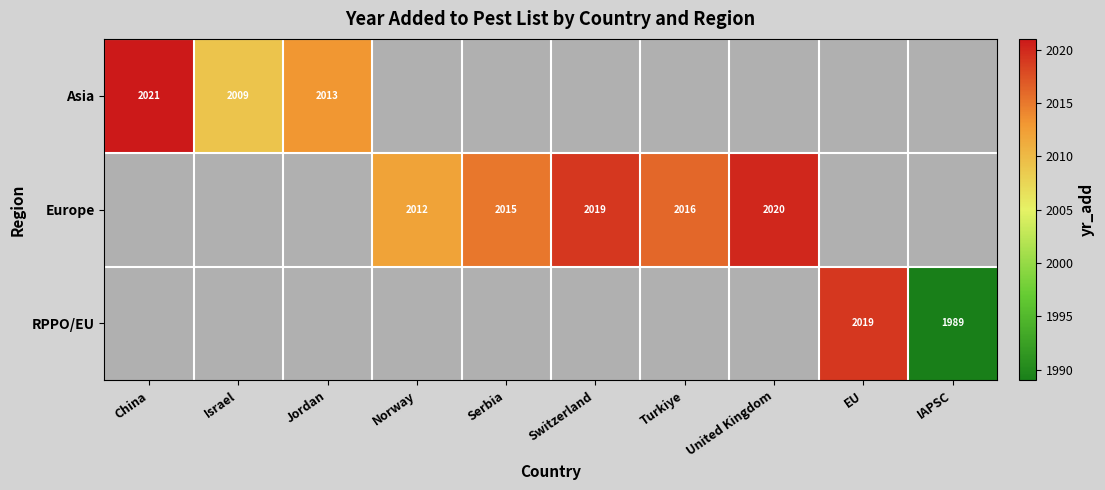

Is it true that Europe equals 1083.6 at United Kingdom?

False